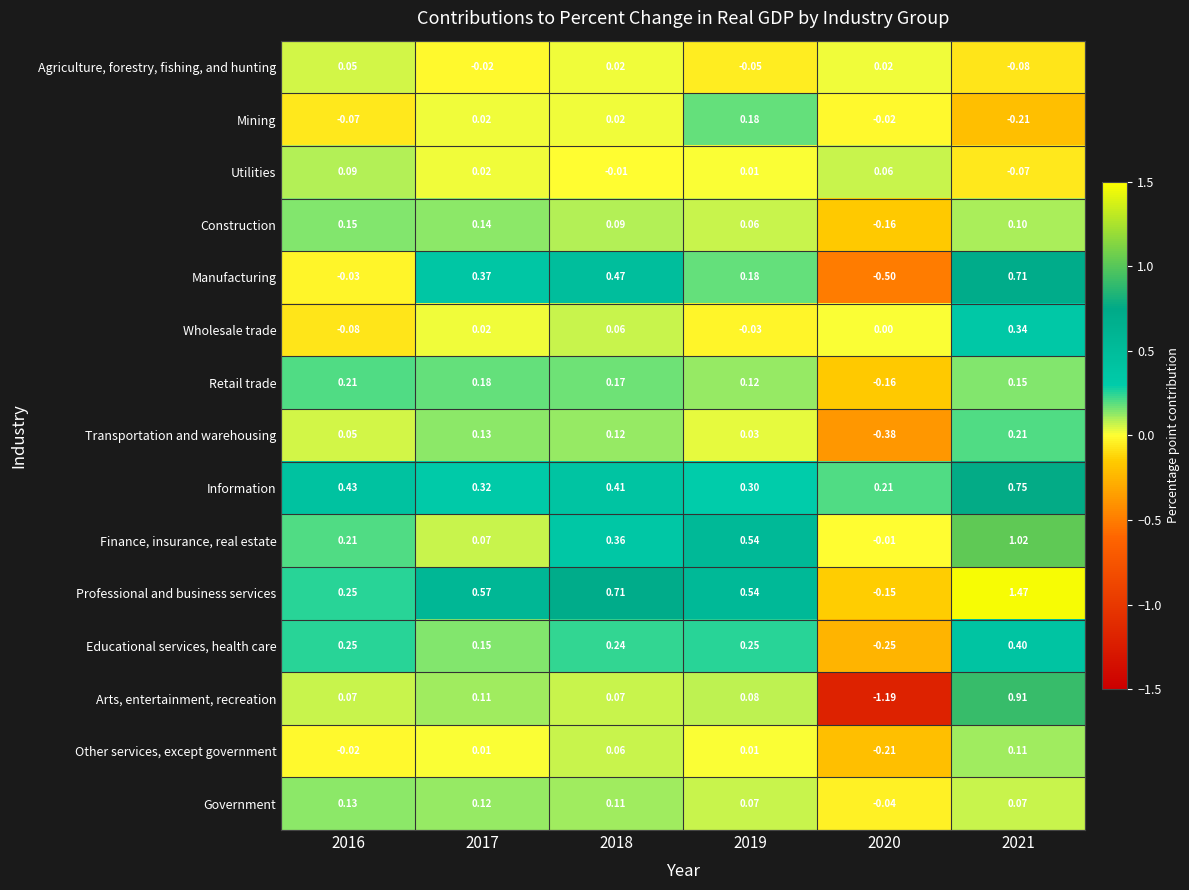

Count the number of categories in the chart.

6